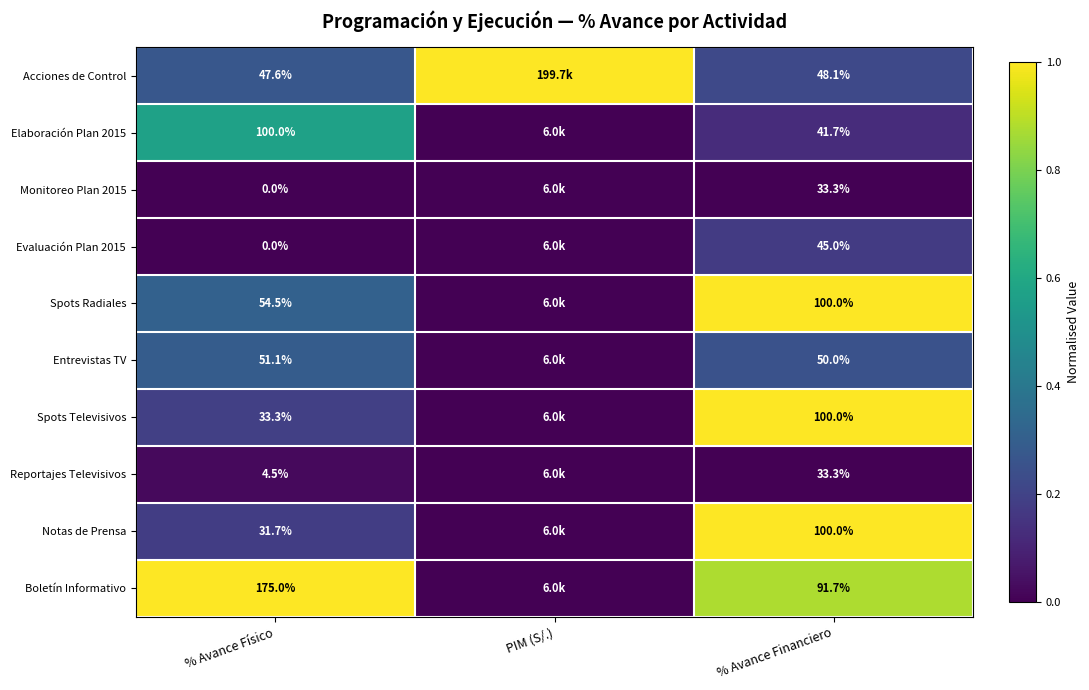

The Entrevistas TV series shows 22.4 at % Avance Físico. True or false?

False